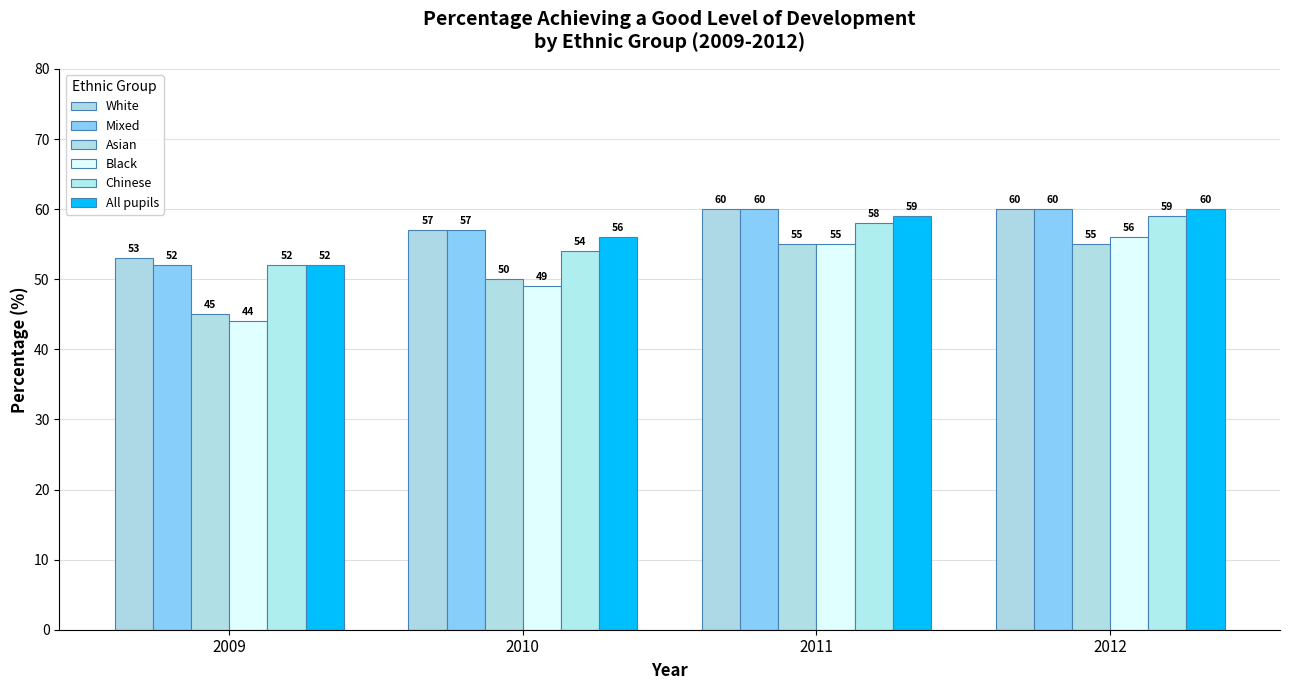

What is the total value across all series at 2010?

323